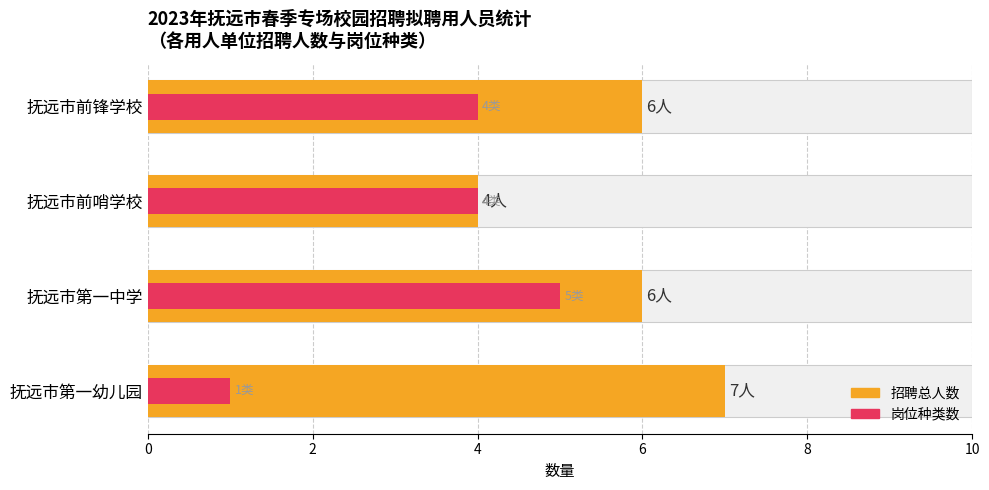

Rank the series by their average value, from highest to lowest.

招聘人数, 岗位种类数